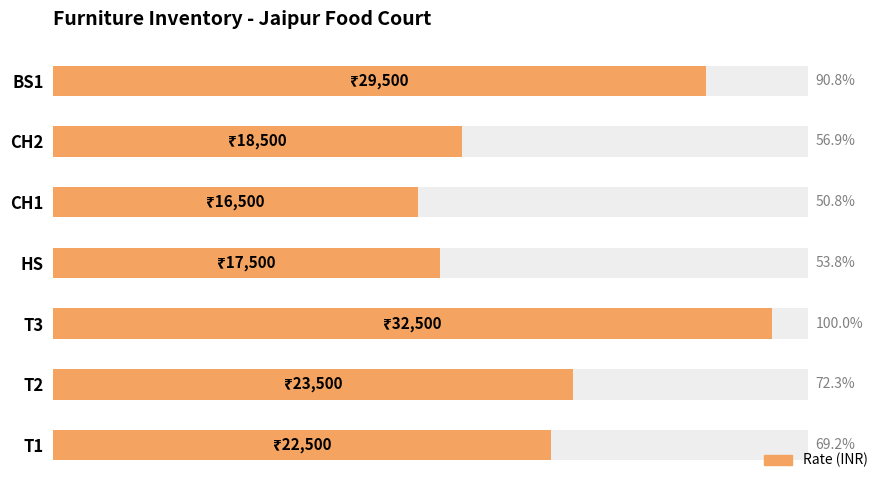

What is the maximum value shown in the chart?

32500